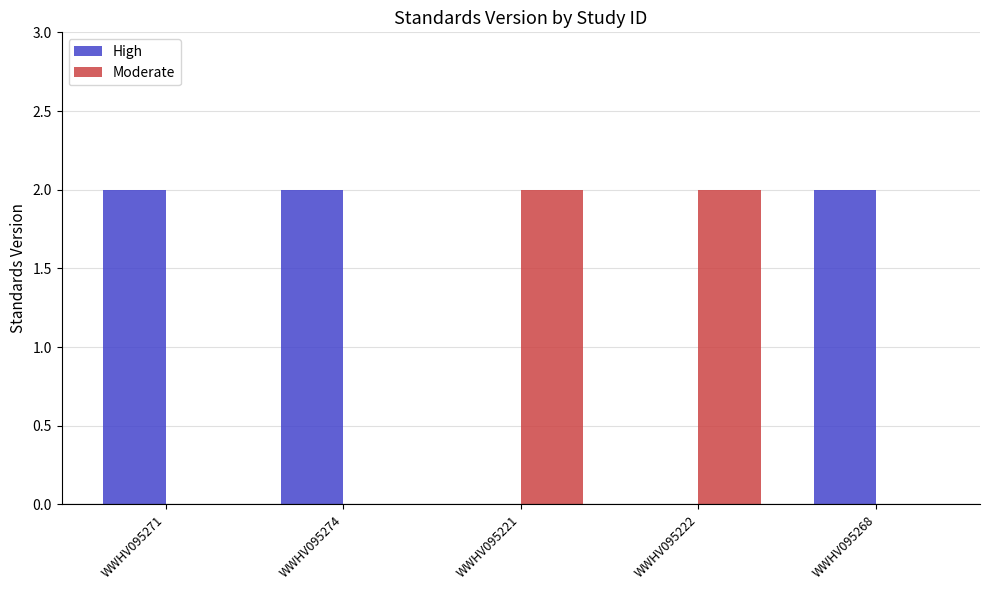

Is it true that High equals 0 at WWHV095221?

True